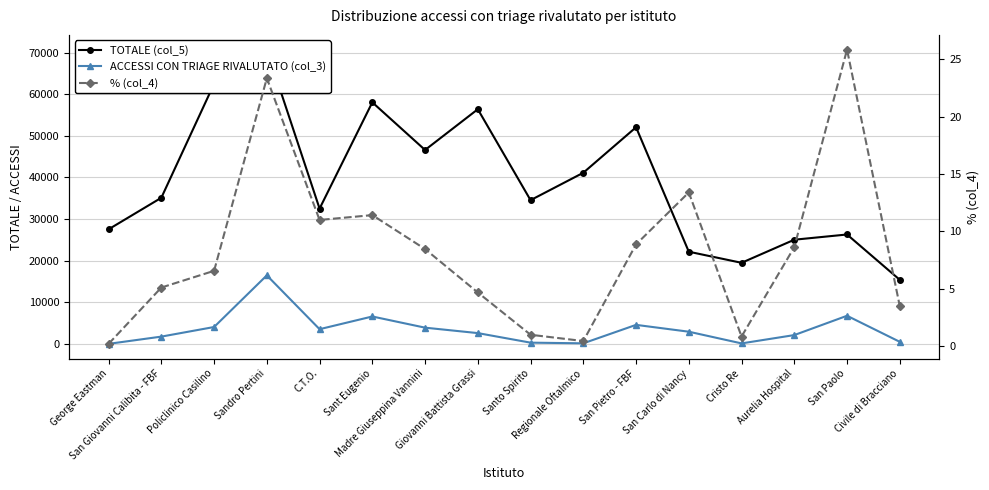

What is the smallest value displayed?

0.2